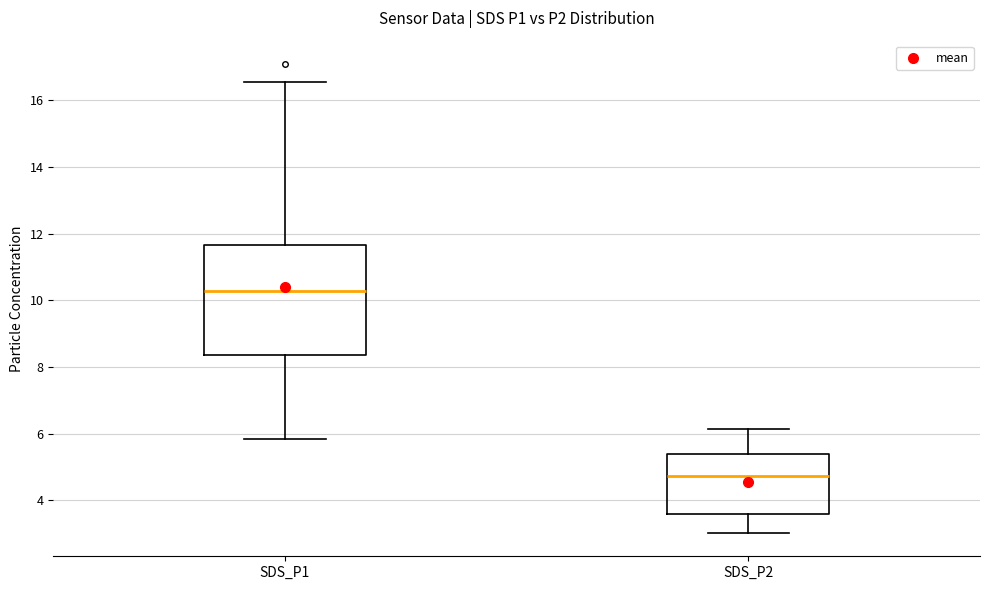

Reading left to right, read every box against the y-axis: the position of its median line, the range the box covers, and the ends of its whiskers. The values are not printed on the chart, so give them approximately, as read against the axis.

SDS_P1: median 10.2, box 8.4 to 11.6, whiskers 5.8 to 16.6
SDS_P2: median 4.8, box 3.6 to 5.4, whiskers 3.0 to 6.2